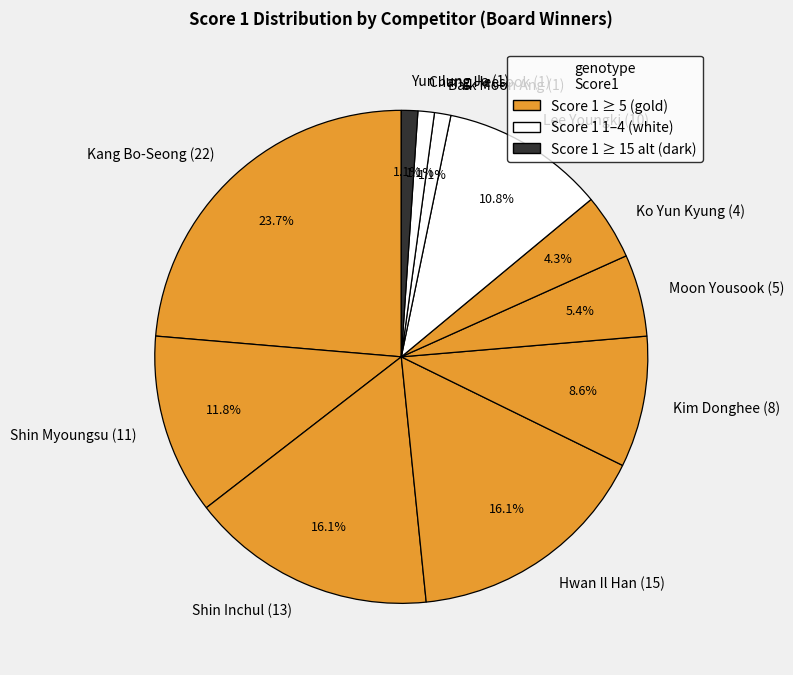

Is it true that Chang Heesook (1) is 1% of the pie?

True